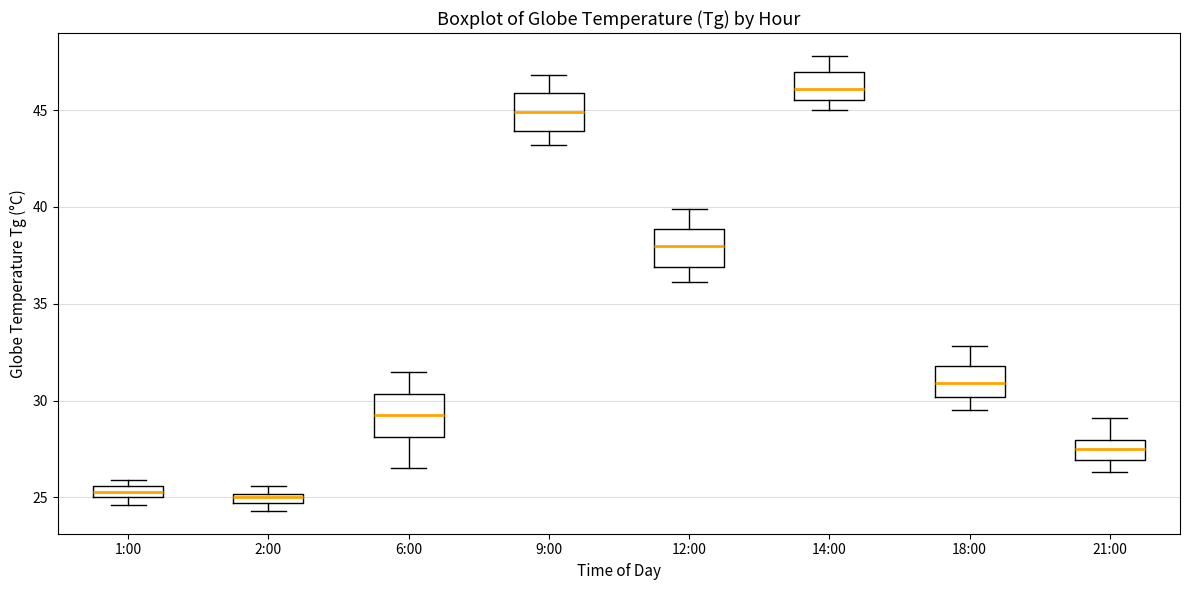

Which box has the highest median line?

14:00